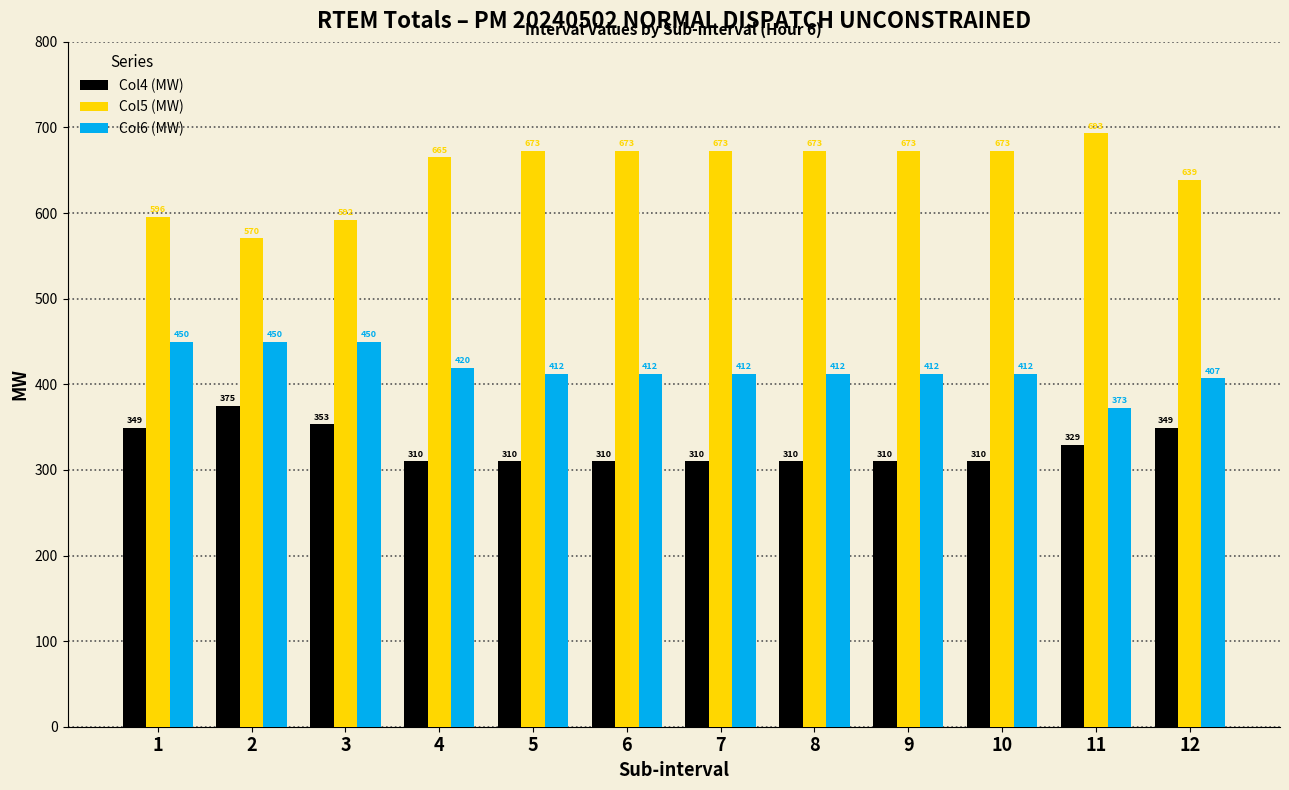

What is the average value of the Col4 (MW) series?

327.1